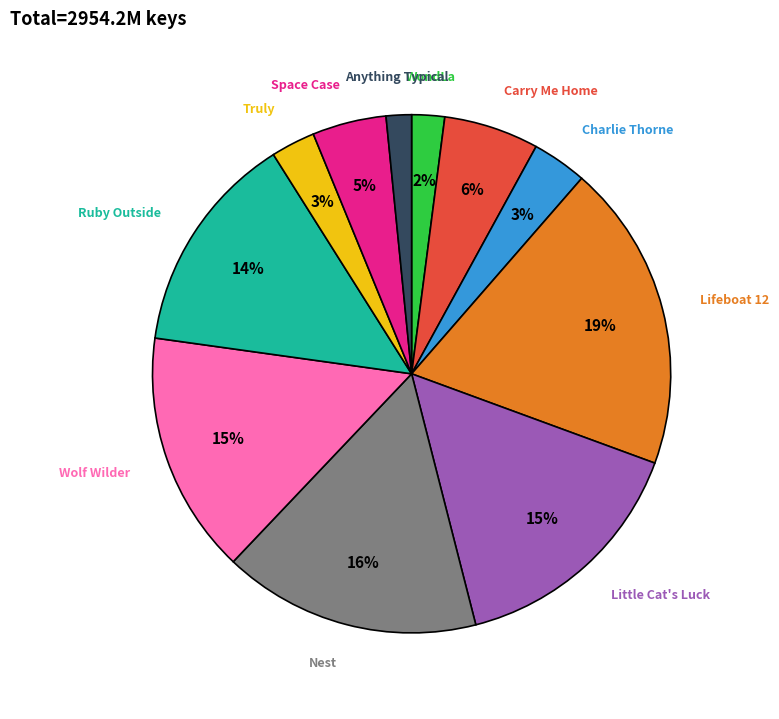

Is there a majority slice in this chart?

No